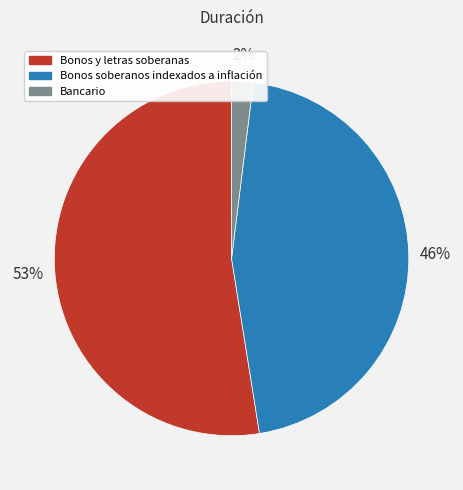

How many slices are in this pie chart?

3